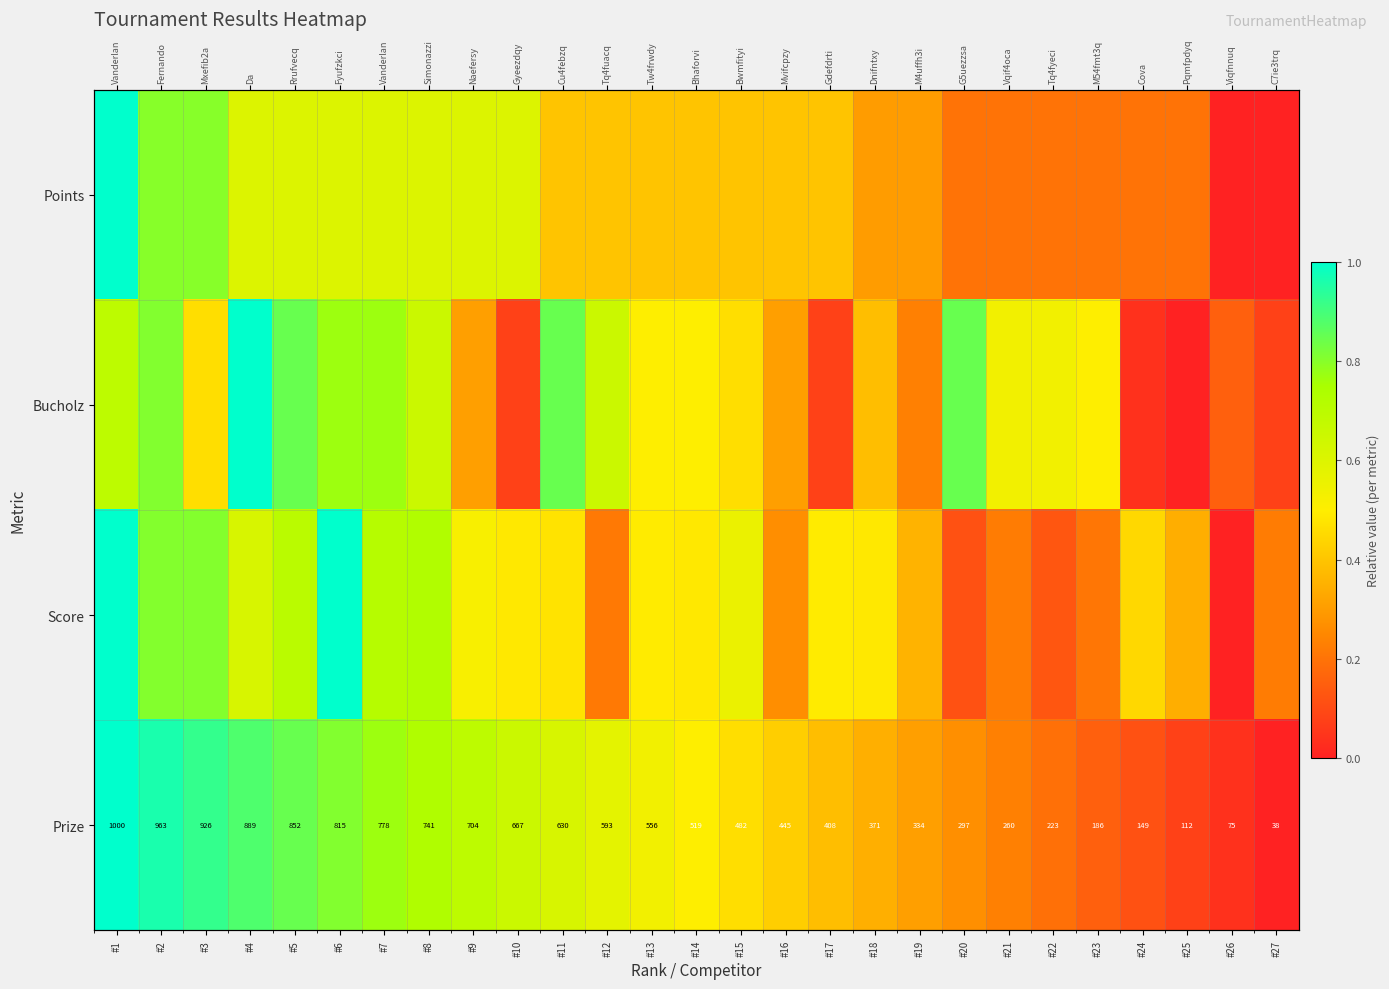

The value of Score at #12 is 0.4. True or false?

False